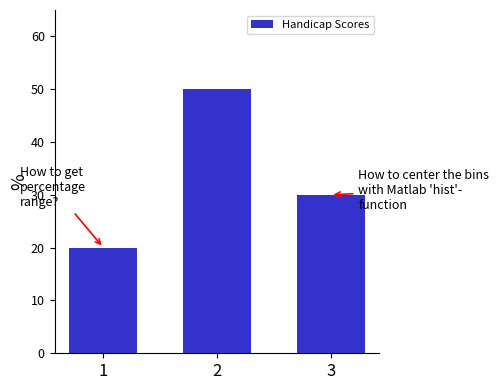

Reading left to right, list all the values displayed in this chart.

1=20	2=50	3=30